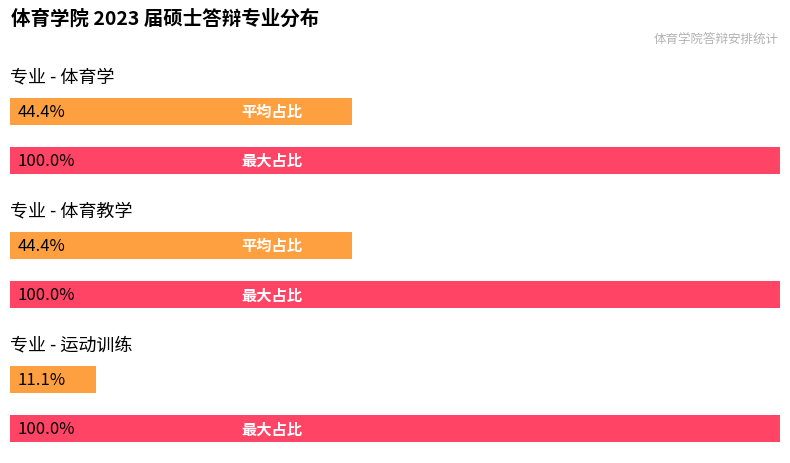

What is the label of the 2nd bar from the left?

体育教学